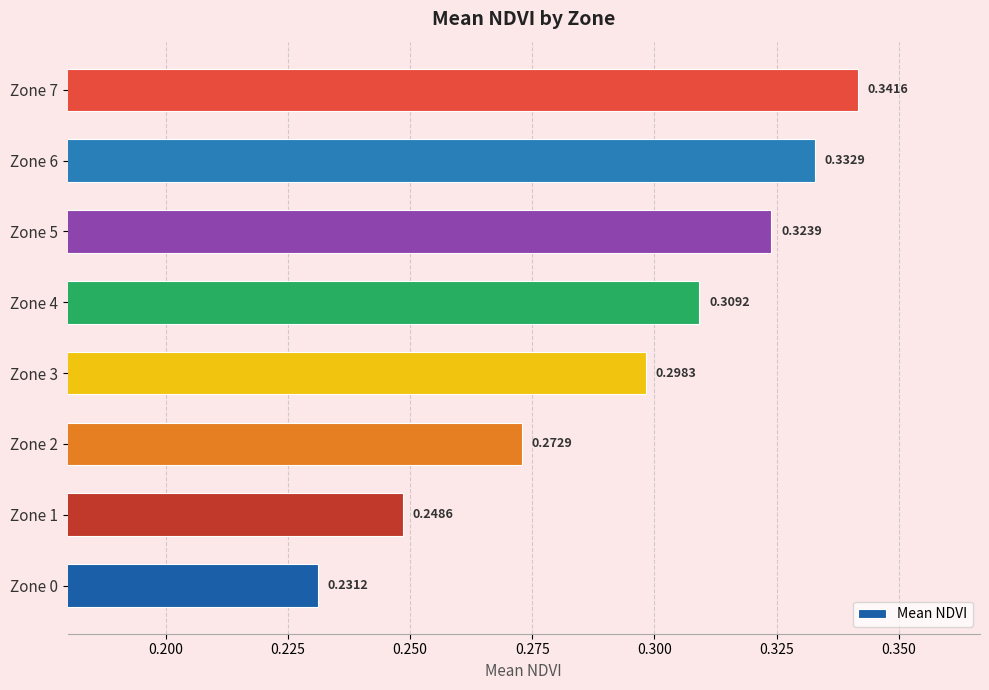

Between Zone 4 and Zone 2, which is larger?

Zone 4